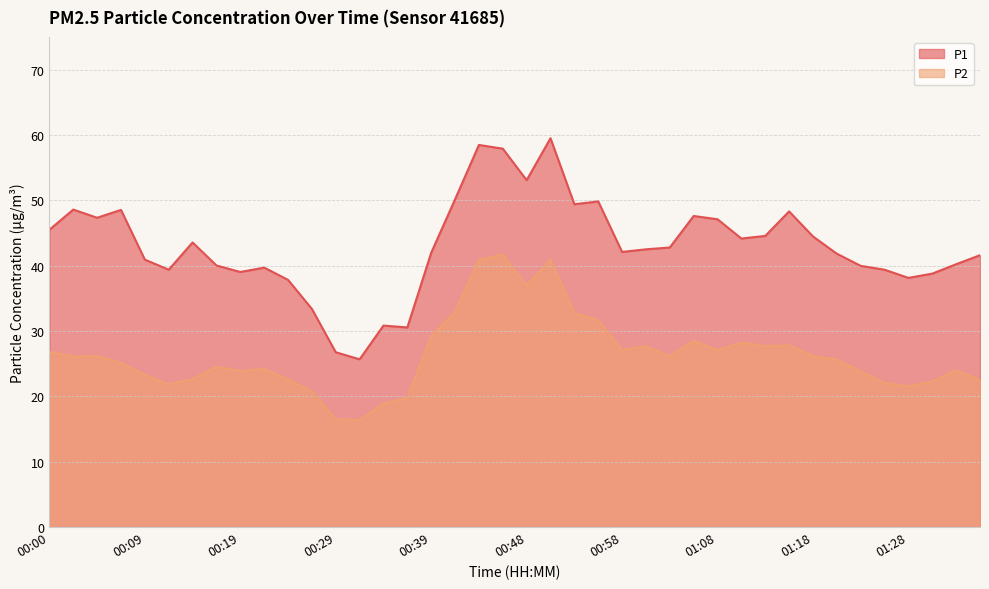

True or false: P2 and P1 cross at least once.

False